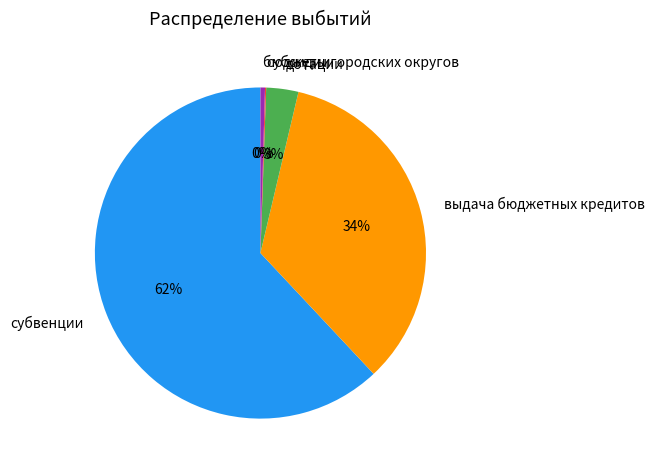

Which category has the biggest portion of the pie?

субвенции